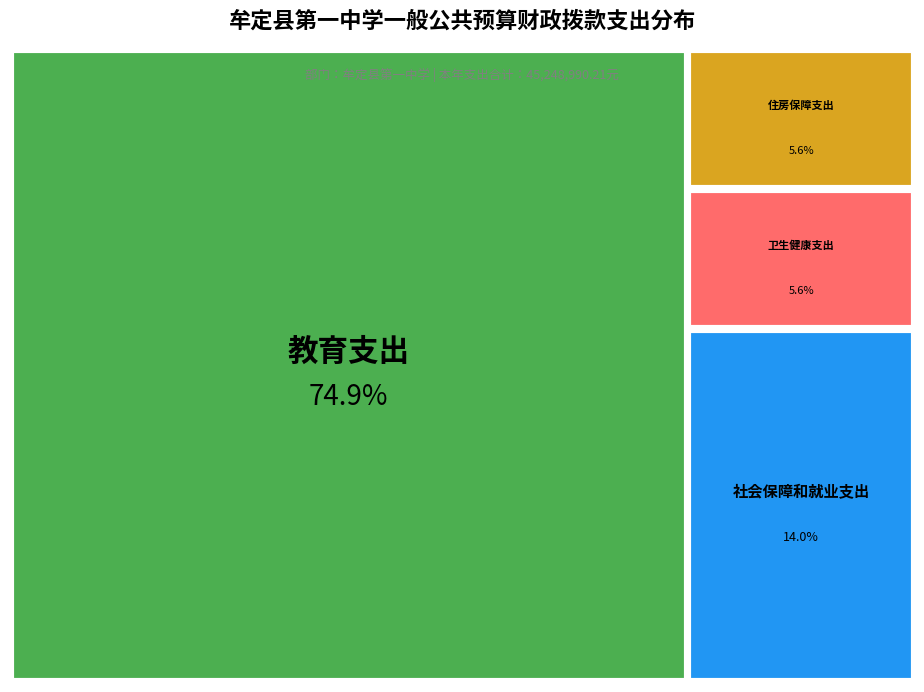

The 教育支出 slice represents 75% of the pie. True or false?

True